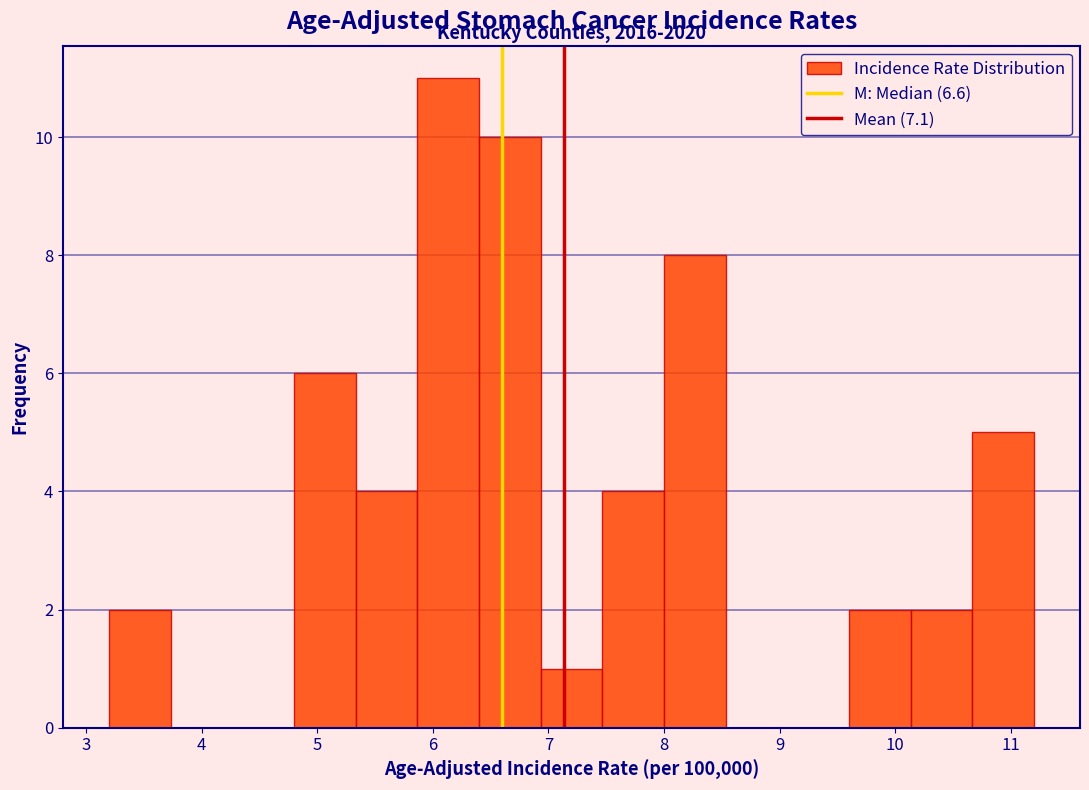

Over which range of the x-axis is the bar tallest?

5.9 to 6.4